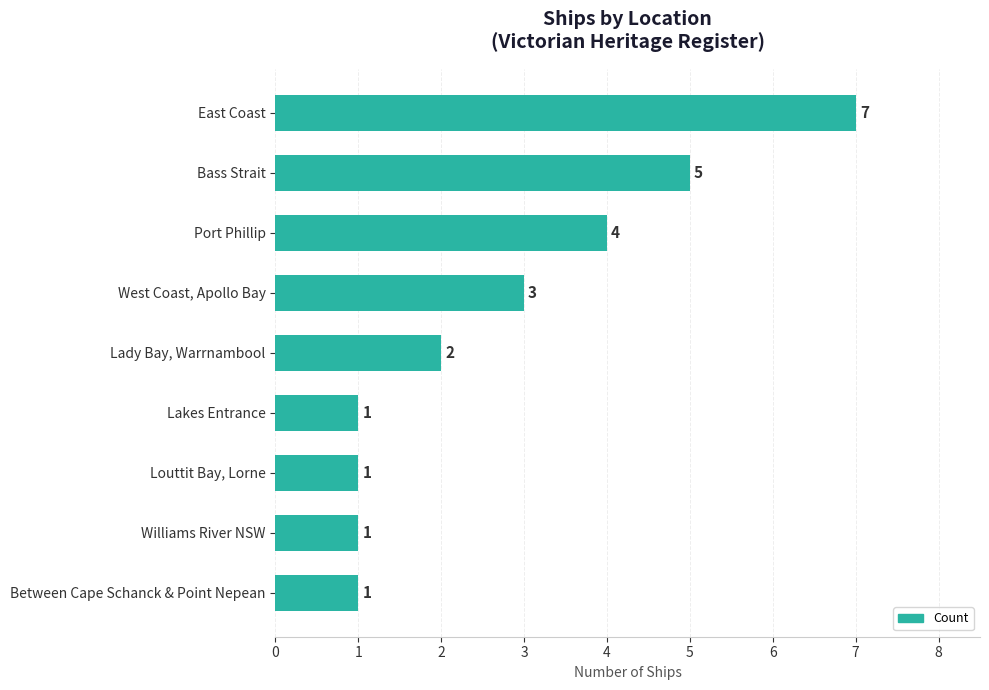

Count the values in the range 1 to 4.

7